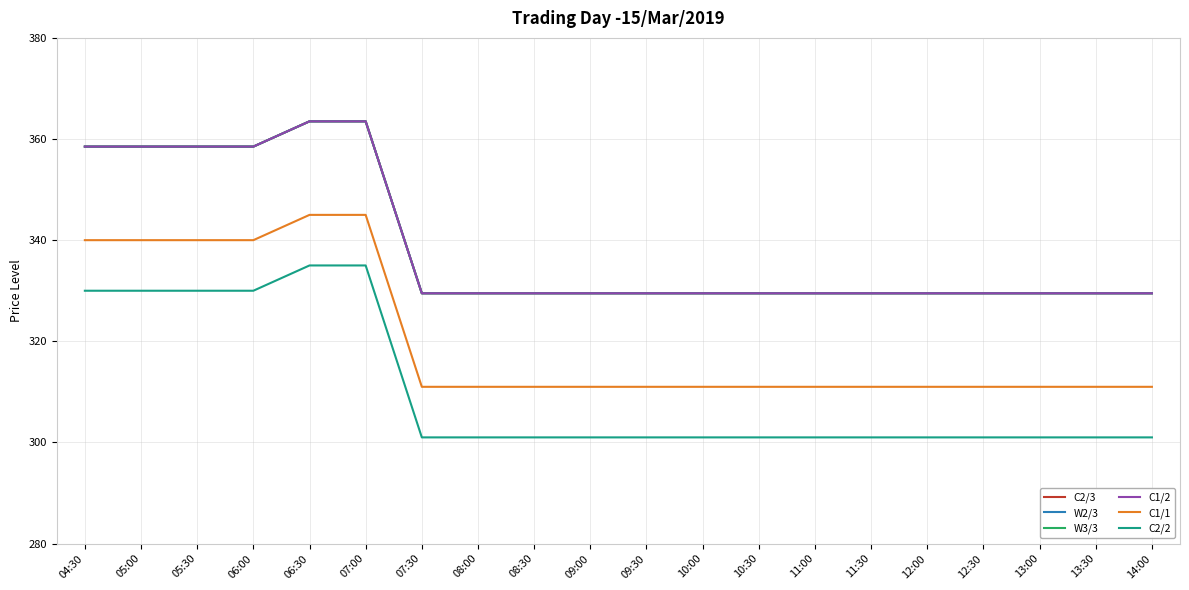

Is it true that C2/3 equals 513.7 at 12:00?

False